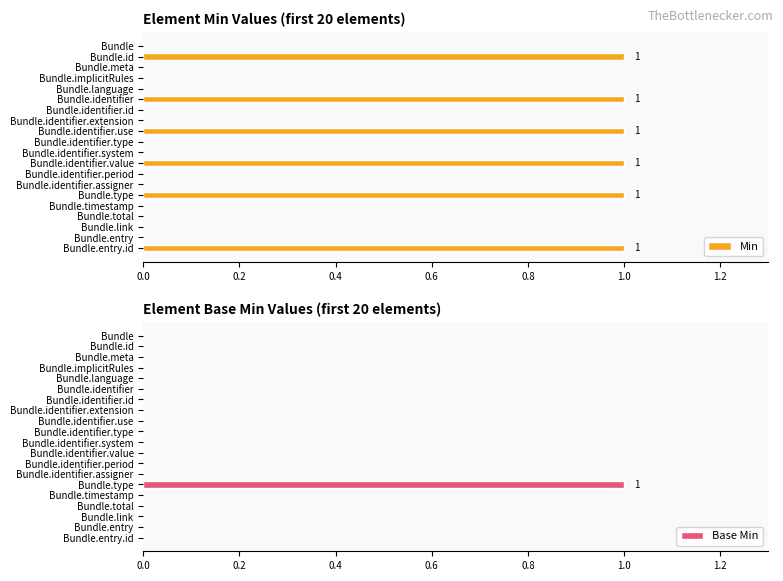

What is the sum of all Min values?

6